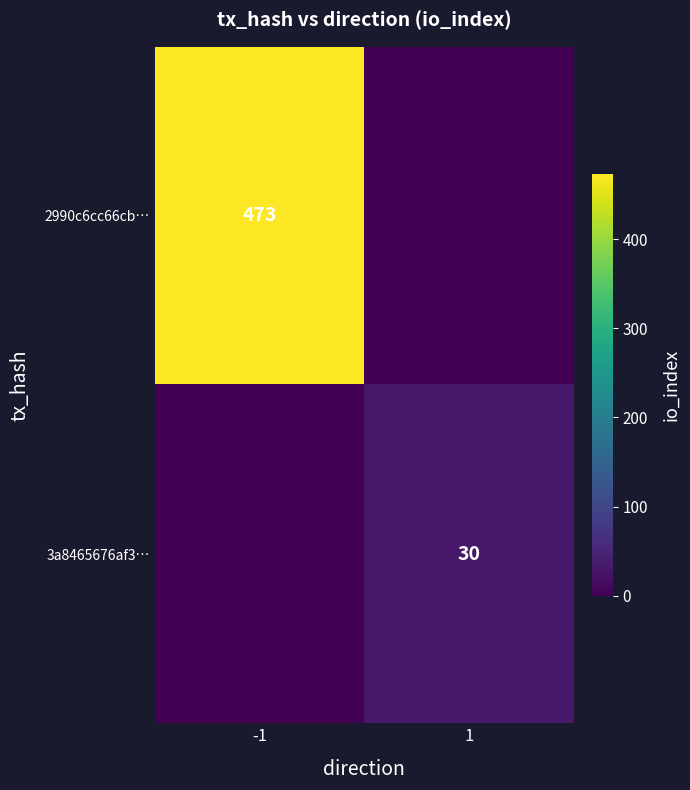

Is it true that 3a8465676af3… equals 30 at 1?

True